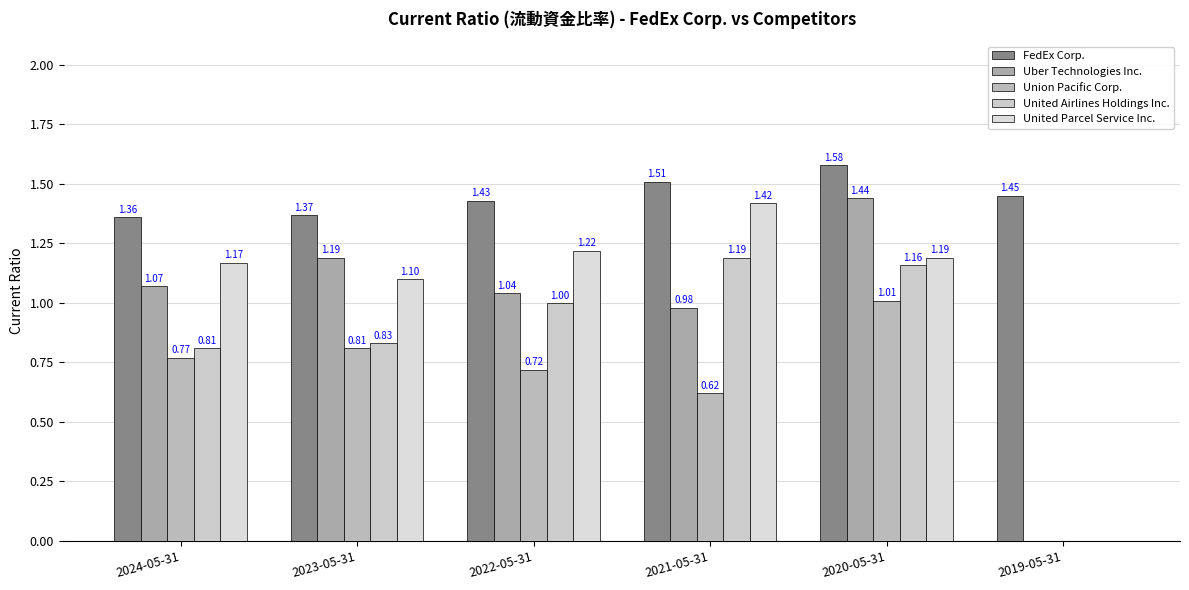

At which label does United Airlines Holdings Inc. first exceed 1?

2021-05-31